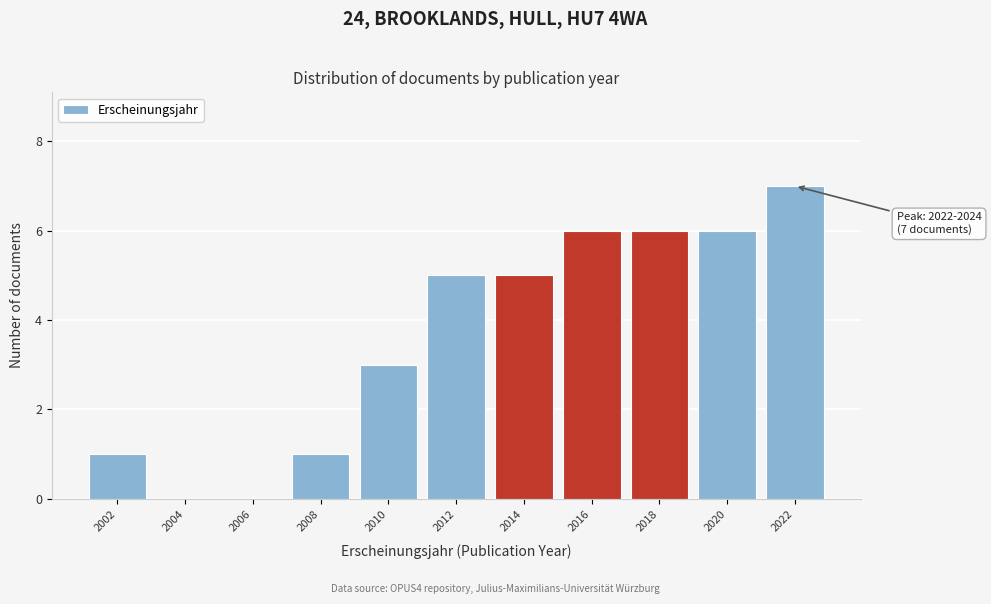

Reading left to right, list all the values displayed in this chart.

2002=1	2004=0	2006=0	2008=1	2010=3	2012=5	2014=5	2016=6	2018=6	2020=6	2022=7